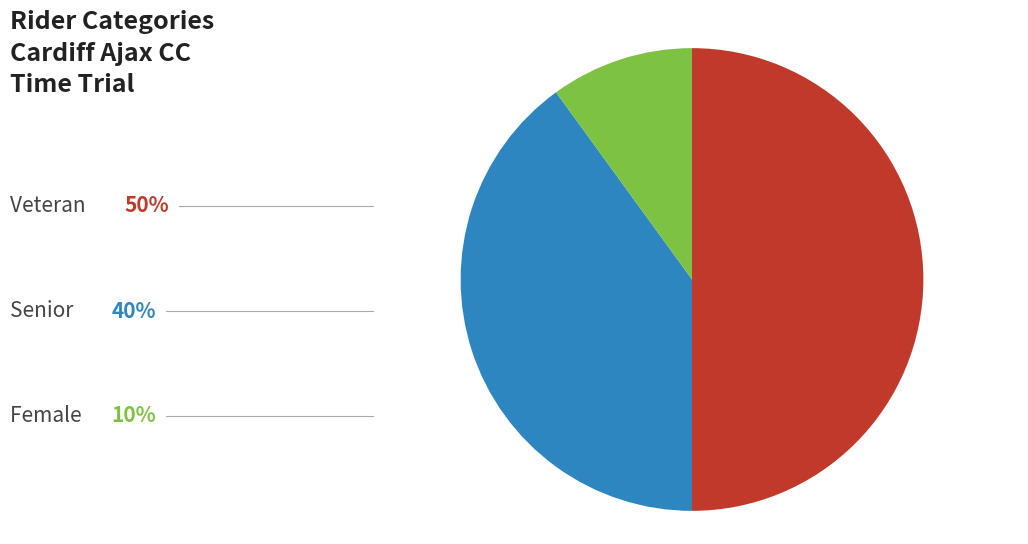

Count the number of slices in the pie.

3